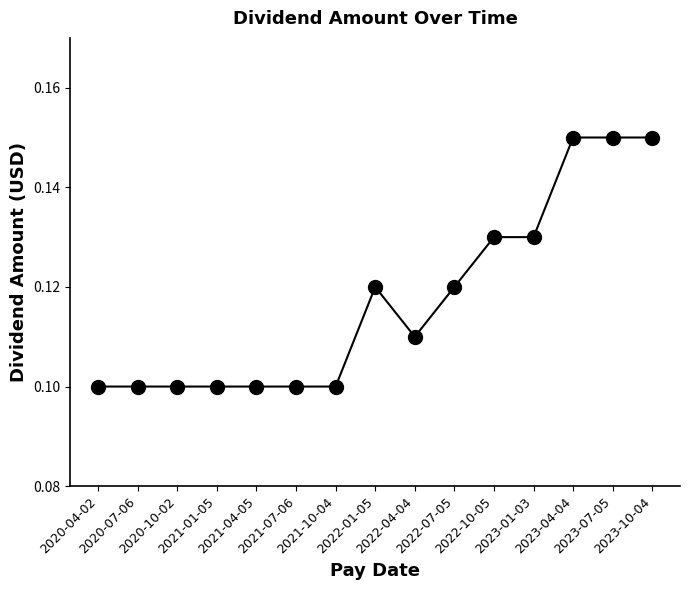

How many lines are shown in the chart?

1